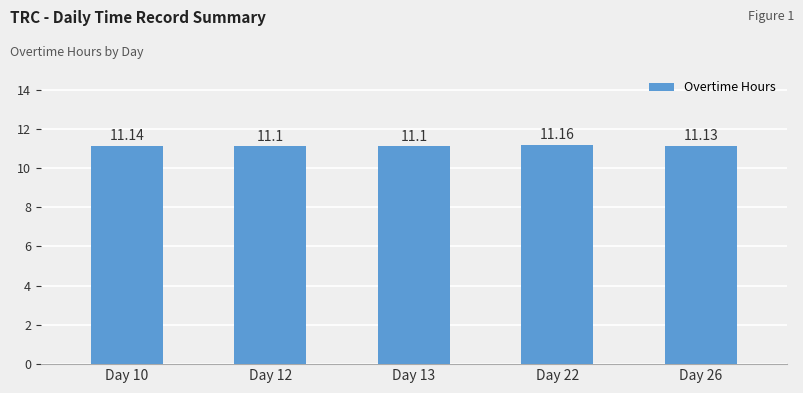

What is the average value?

11.1